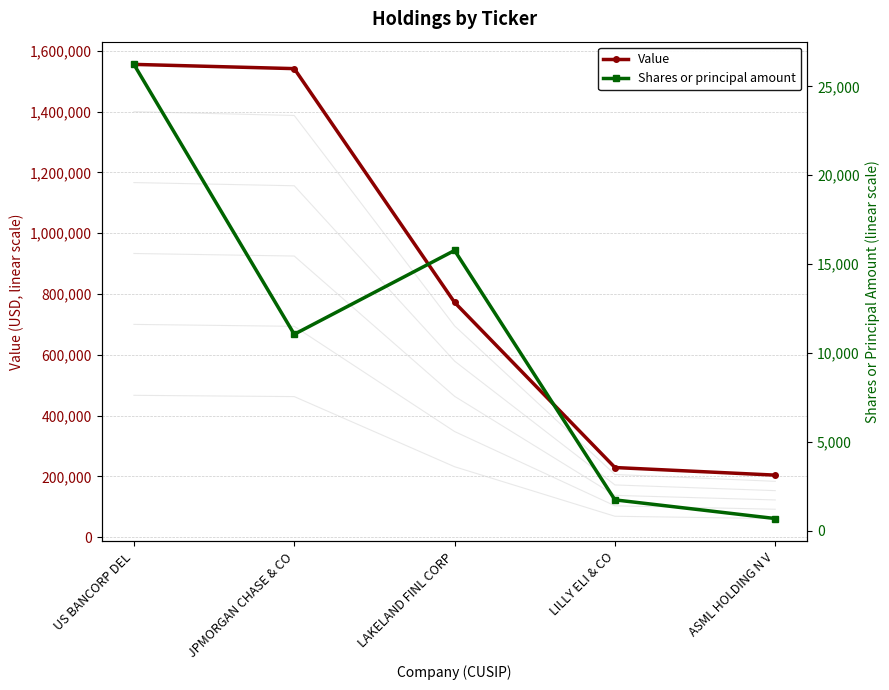

What is the total value across all series at ASML HOLDING N V?

204690